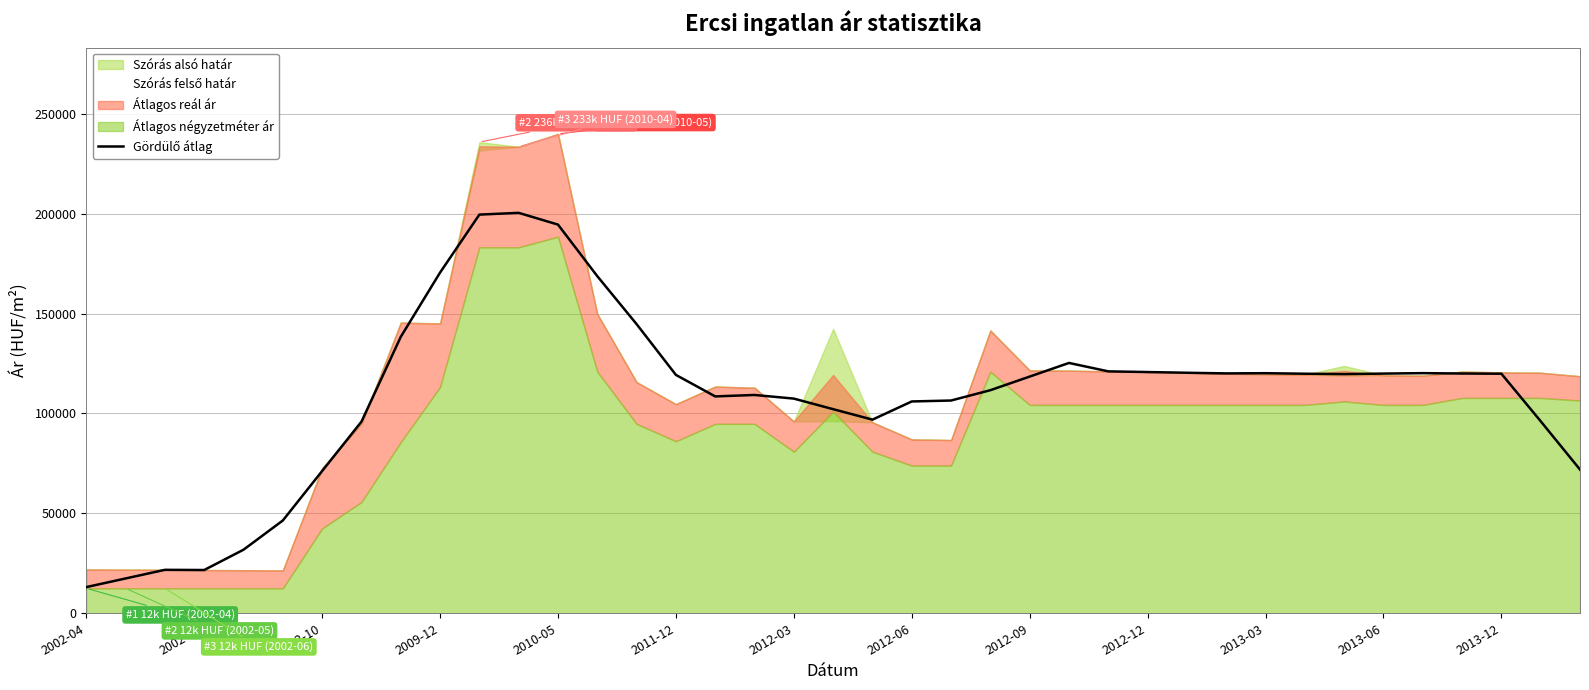

True or false: there are more than 2 points higher than both neighbors.

True